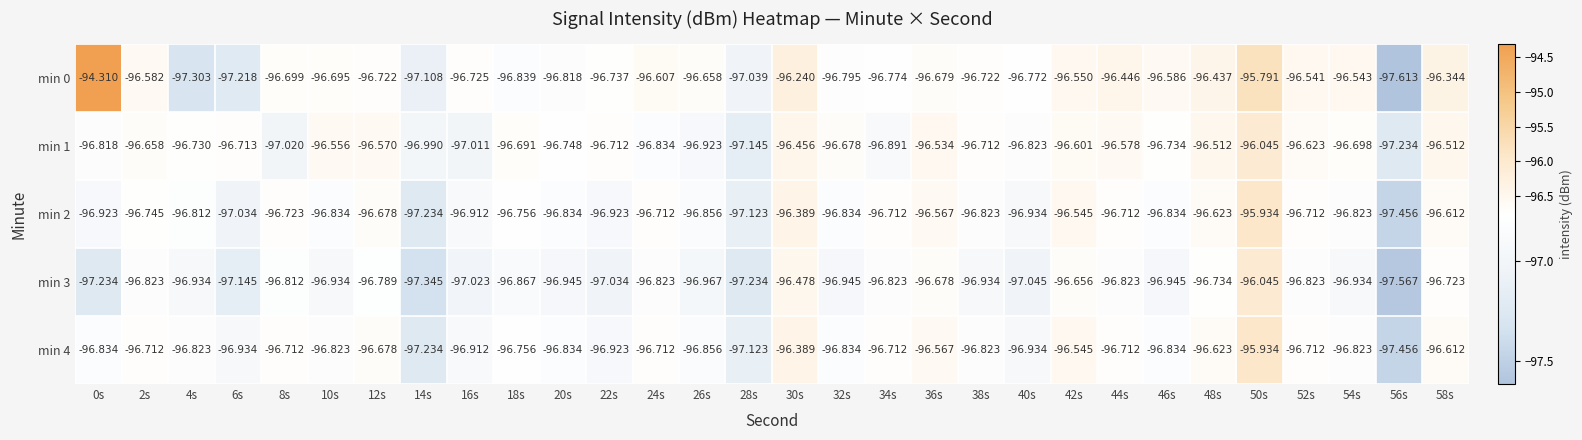

Reading left to right, extract all data points from this chart.

min 0: 0s=-94.3	2s=-96.6	4s=-97.3	6s=-97.2	8s=-96.7	10s=-96.7	12s=-96.7	14s=-97.1	16s=-96.7	18s=-96.8	20s=-96.8	22s=-96.7	24s=-96.6	26s=-96.7	28s=-97.0	30s=-96.2	32s=-96.8	34s=-96.8	36s=-96.7	38s=-96.7	40s=-96.8	42s=-96.5	44s=-96.4	46s=-96.6	48s=-96.4	50s=-95.8	52s=-96.5	54s=-96.5	56s=-97.6	58s=-96.3
min 1: 0s=-96.8	2s=-96.7	4s=-96.7	6s=-96.7	8s=-97.0	10s=-96.6	12s=-96.6	14s=-97.0	16s=-97.0	18s=-96.7	20s=-96.7	22s=-96.7	24s=-96.8	26s=-96.9	28s=-97.1	30s=-96.5	32s=-96.7	34s=-96.9	36s=-96.5	38s=-96.7	40s=-96.8	42s=-96.6	44s=-96.6	46s=-96.7	48s=-96.5	50s=-96.0	52s=-96.6	54s=-96.7	56s=-97.2	58s=-96.5
min 2: 0s=-96.9	2s=-96.7	4s=-96.8	6s=-97.0	8s=-96.7	10s=-96.8	12s=-96.7	14s=-97.2	16s=-96.9	18s=-96.8	20s=-96.8	22s=-96.9	24s=-96.7	26s=-96.9	28s=-97.1	30s=-96.4	32s=-96.8	34s=-96.7	36s=-96.6	38s=-96.8	40s=-96.9	42s=-96.5	44s=-96.7	46s=-96.8	48s=-96.6	50s=-95.9	52s=-96.7	54s=-96.8	56s=-97.5	58s=-96.6
min 3: 0s=-97.2	2s=-96.8	4s=-96.9	6s=-97.1	8s=-96.8	10s=-96.9	12s=-96.8	14s=-97.3	16s=-97.0	18s=-96.9	20s=-96.9	22s=-97.0	24s=-96.8	26s=-97.0	28s=-97.2	30s=-96.5	32s=-96.9	34s=-96.8	36s=-96.7	38s=-96.9	40s=-97.0	42s=-96.7	44s=-96.8	46s=-96.9	48s=-96.7	50s=-96.0	52s=-96.8	54s=-96.9	56s=-97.6	58s=-96.7
min 4: 0s=-96.8	2s=-96.7	4s=-96.8	6s=-96.9	8s=-96.7	10s=-96.8	12s=-96.7	14s=-97.2	16s=-96.9	18s=-96.8	20s=-96.8	22s=-96.9	24s=-96.7	26s=-96.9	28s=-97.1	30s=-96.4	32s=-96.8	34s=-96.7	36s=-96.6	38s=-96.8	40s=-96.9	42s=-96.5	44s=-96.7	46s=-96.8	48s=-96.6	50s=-95.9	52s=-96.7	54s=-96.8	56s=-97.5	58s=-96.6